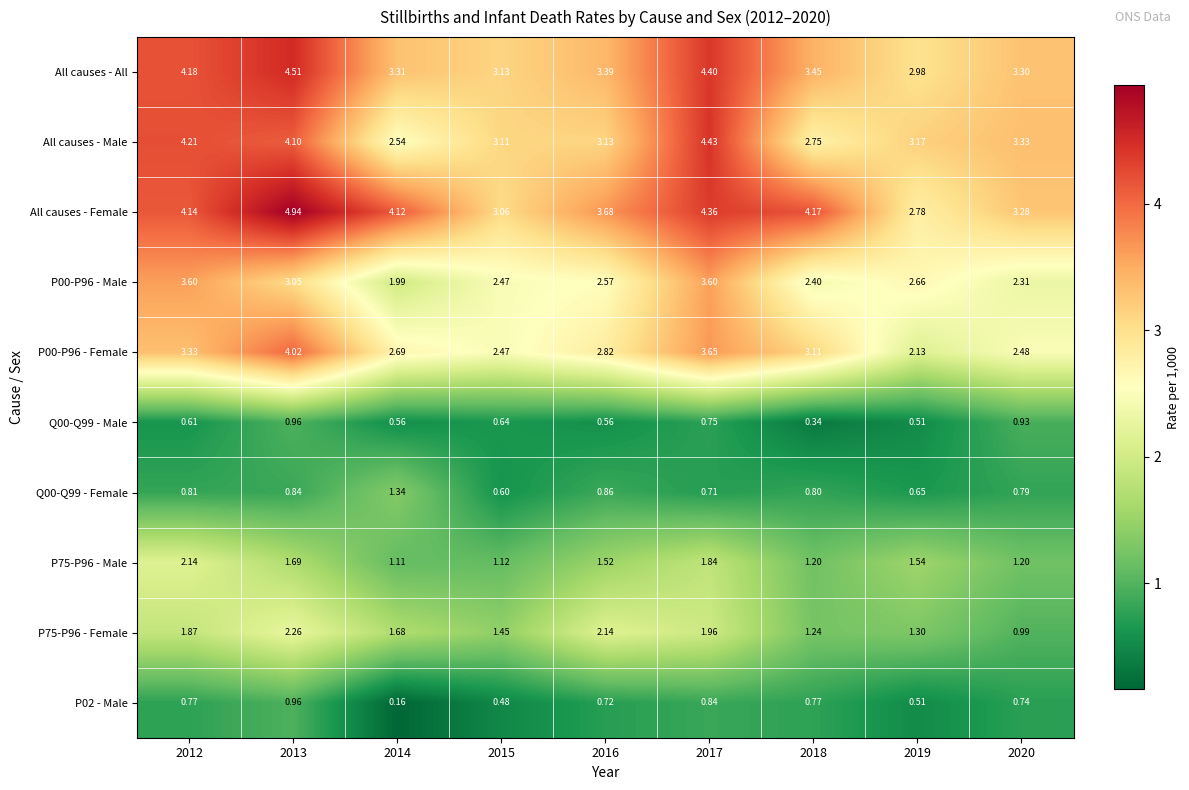

Which series has the largest range (max minus min)?

All causes - Female